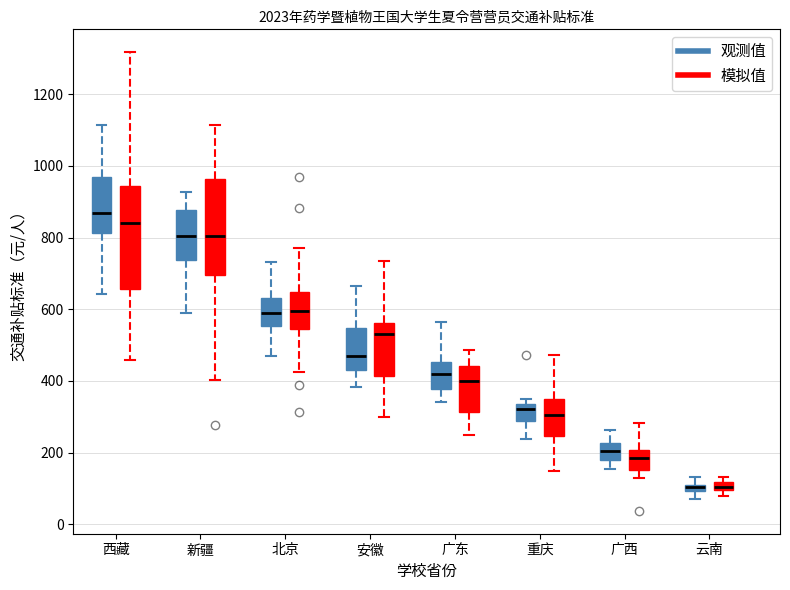

Which box has the highest median line?

西藏 (观测值)